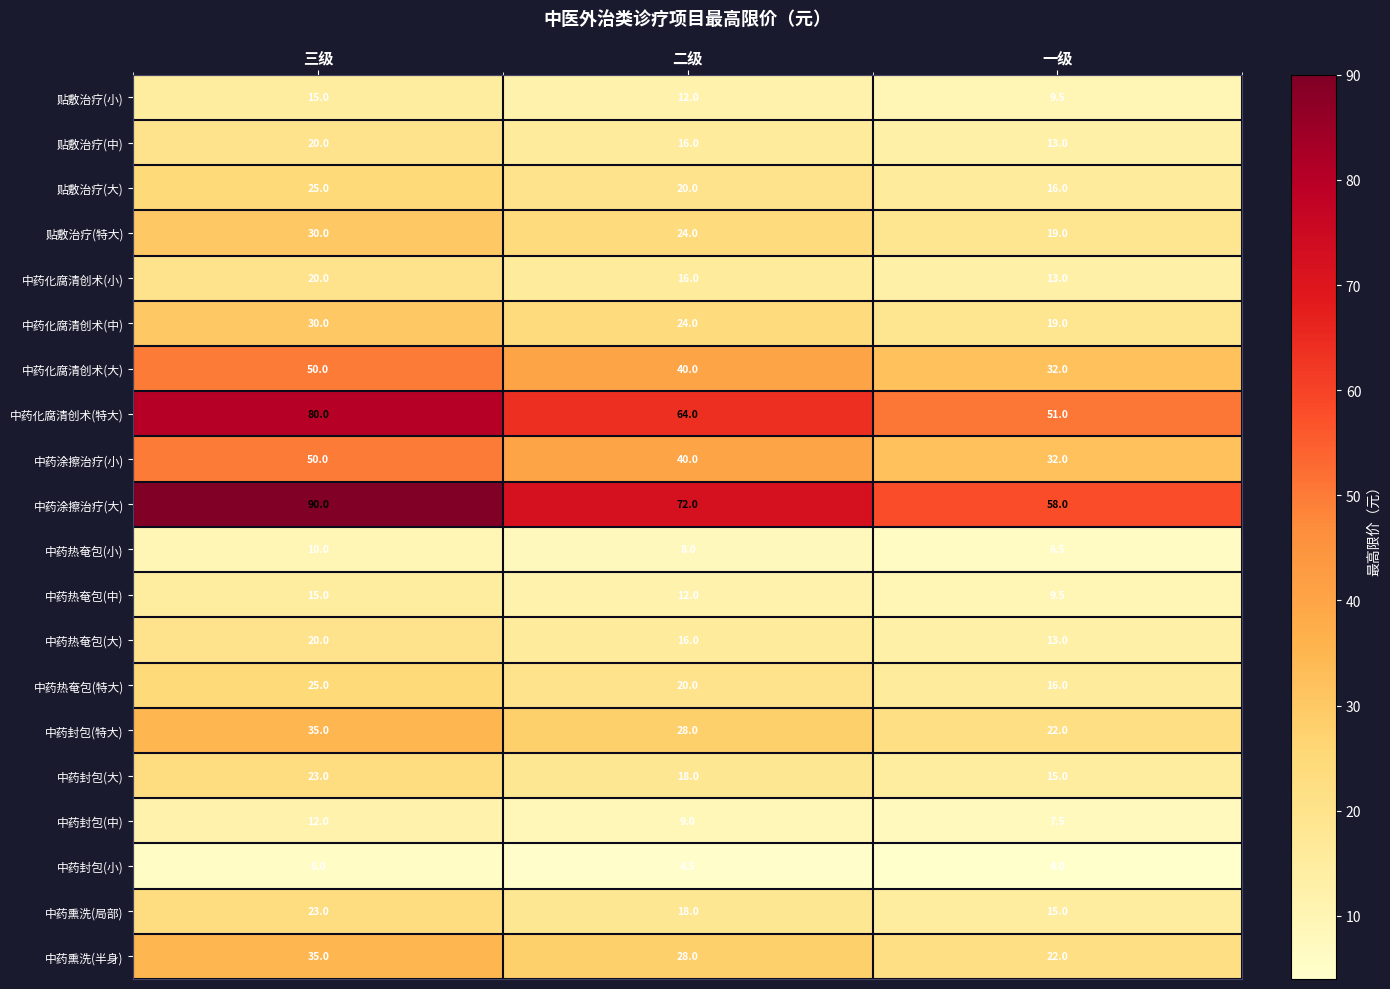

How many data points does each series have?

3